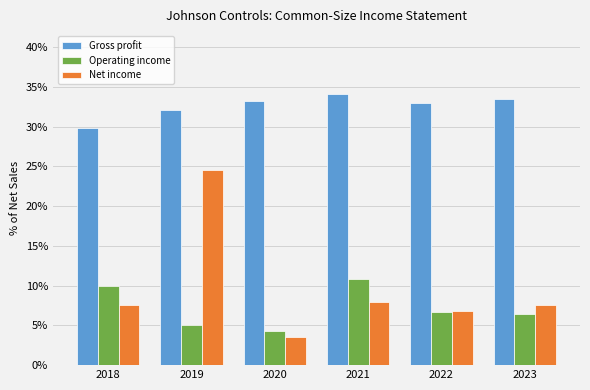

What is the difference between the maximum and minimum values in the Operating income series?

6.5